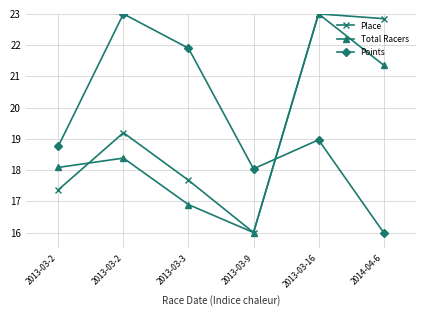

Where is the first local maximum for Points?

2013-03-2